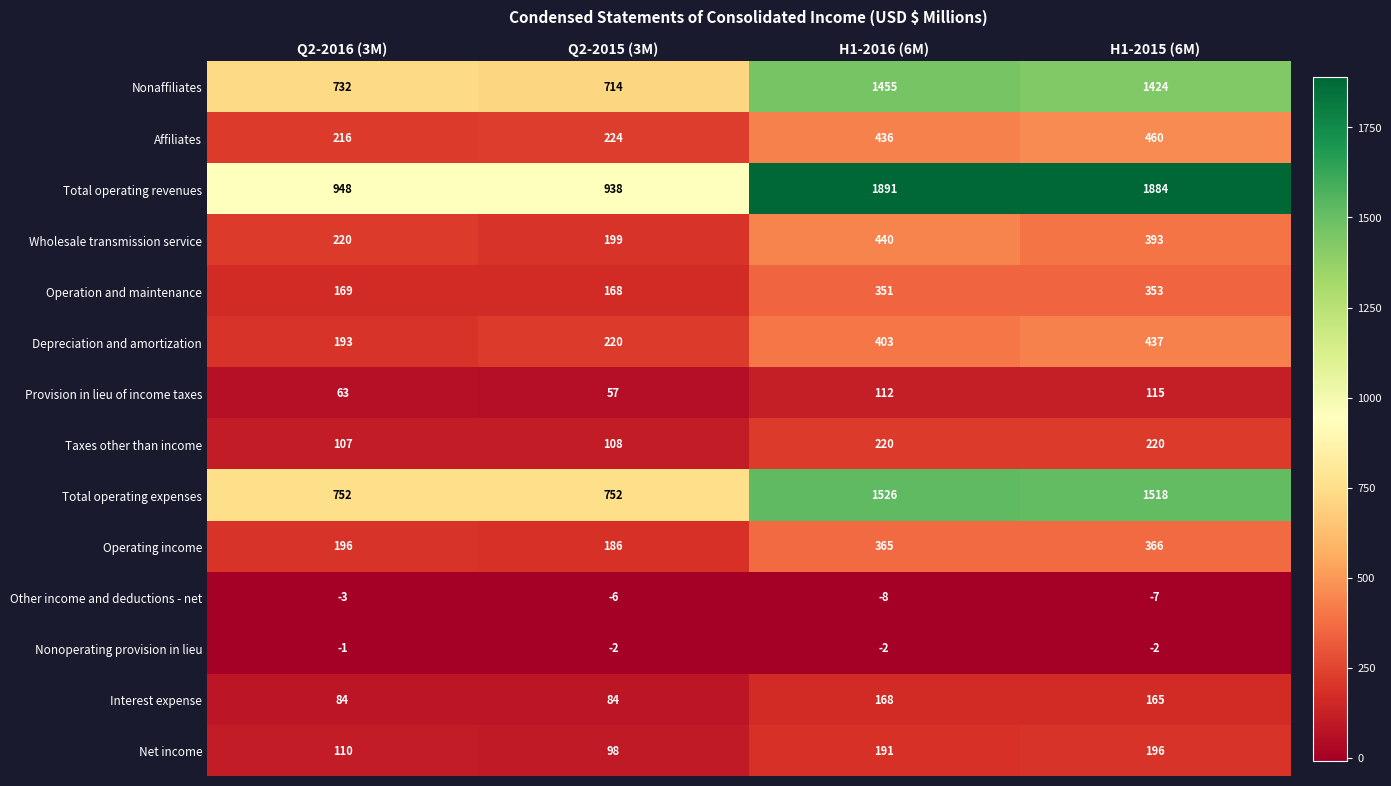

What is the average value of the Net income series?

149